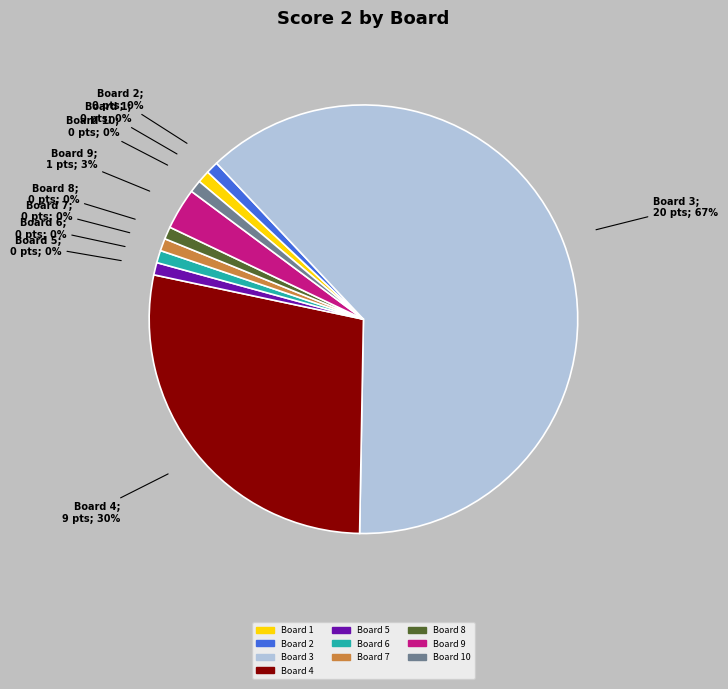

Is Board 5 the majority of the pie?

No